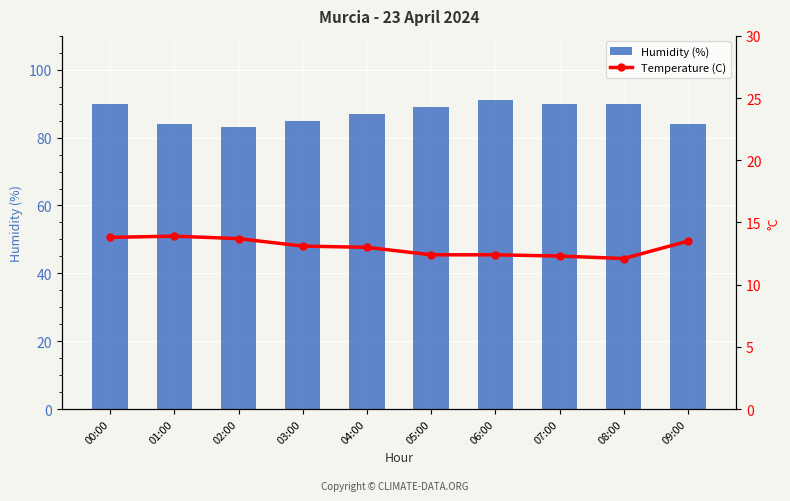

Between 06:00 and 05:00, which is larger?

06:00